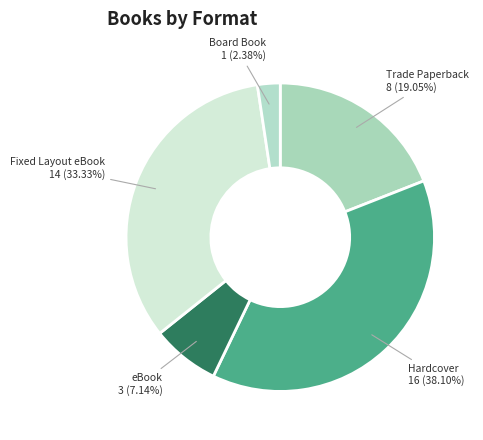

How many segments does this pie chart have?

5